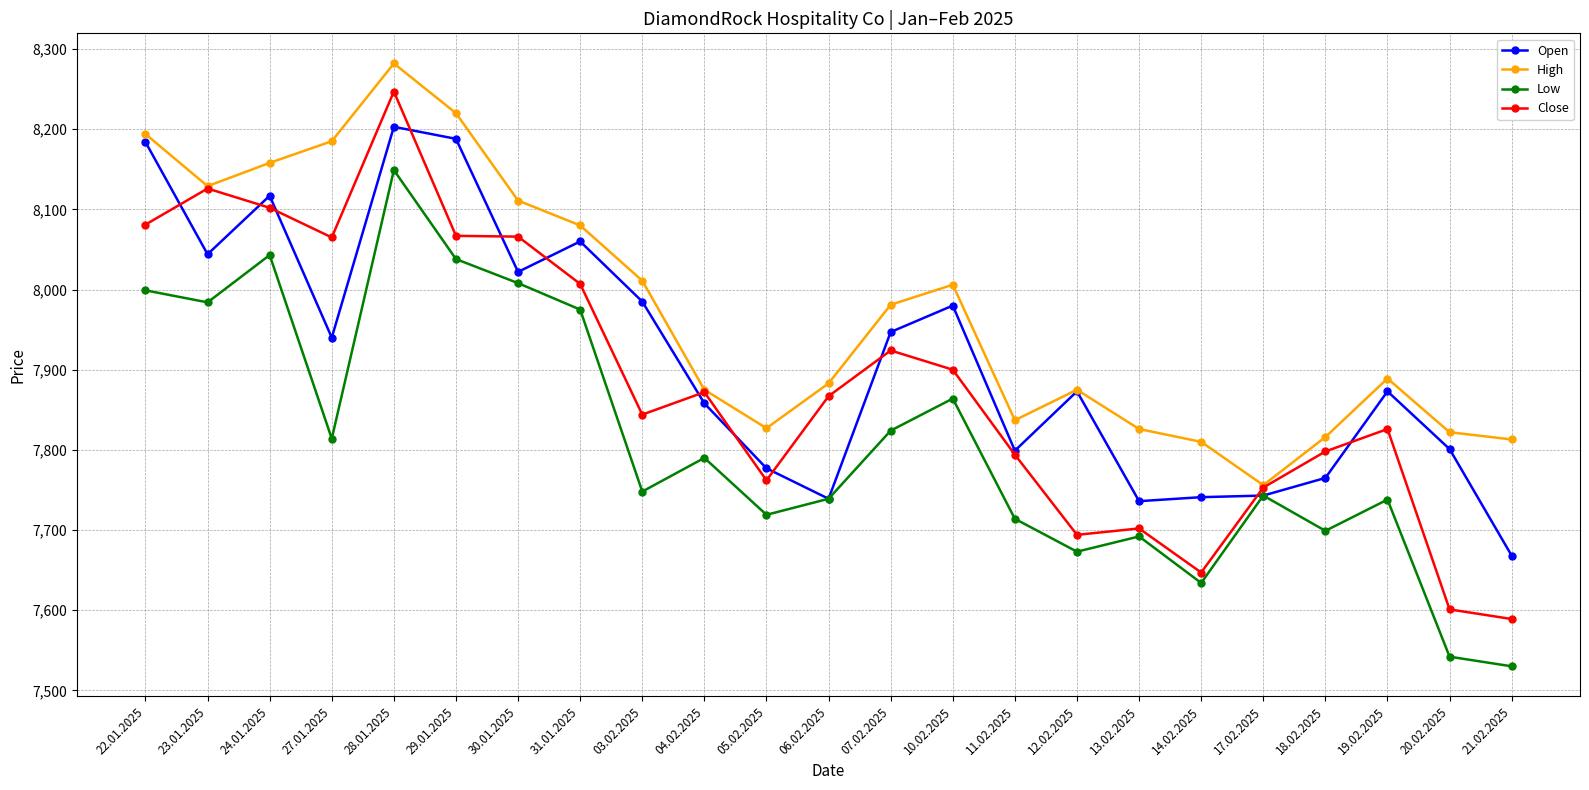

What is the value of the Close point at the 13th from the left?

7924